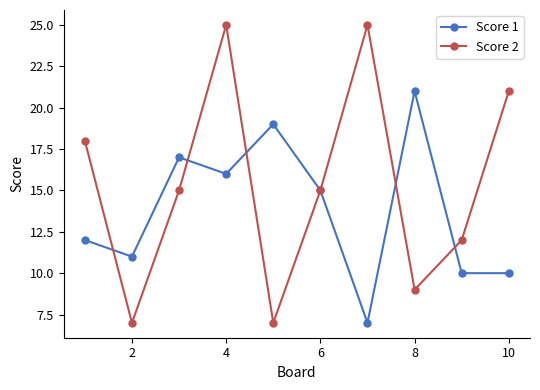

At how many categories does at least one series exceed 8?

10